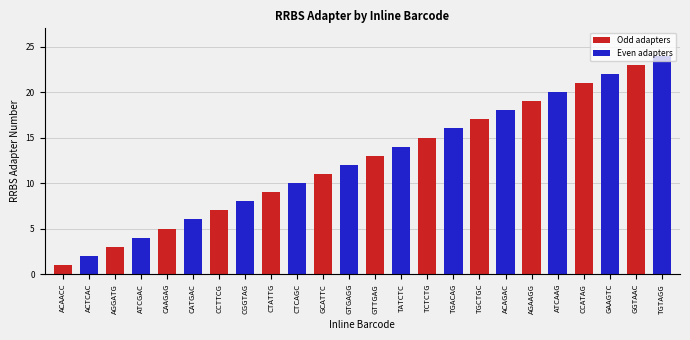

What is the value of the 24th bar from the left?

24